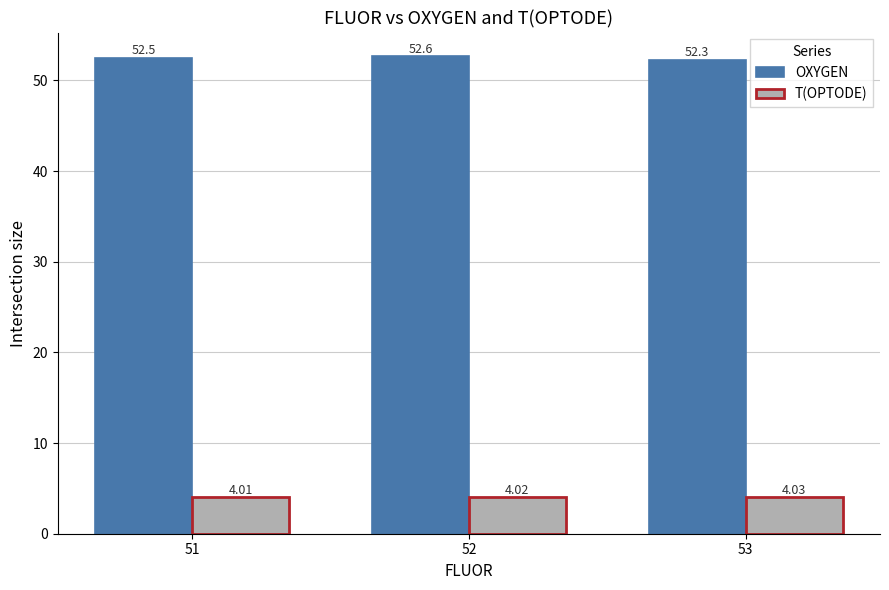

At how many categories does at least one series exceed 45?

3